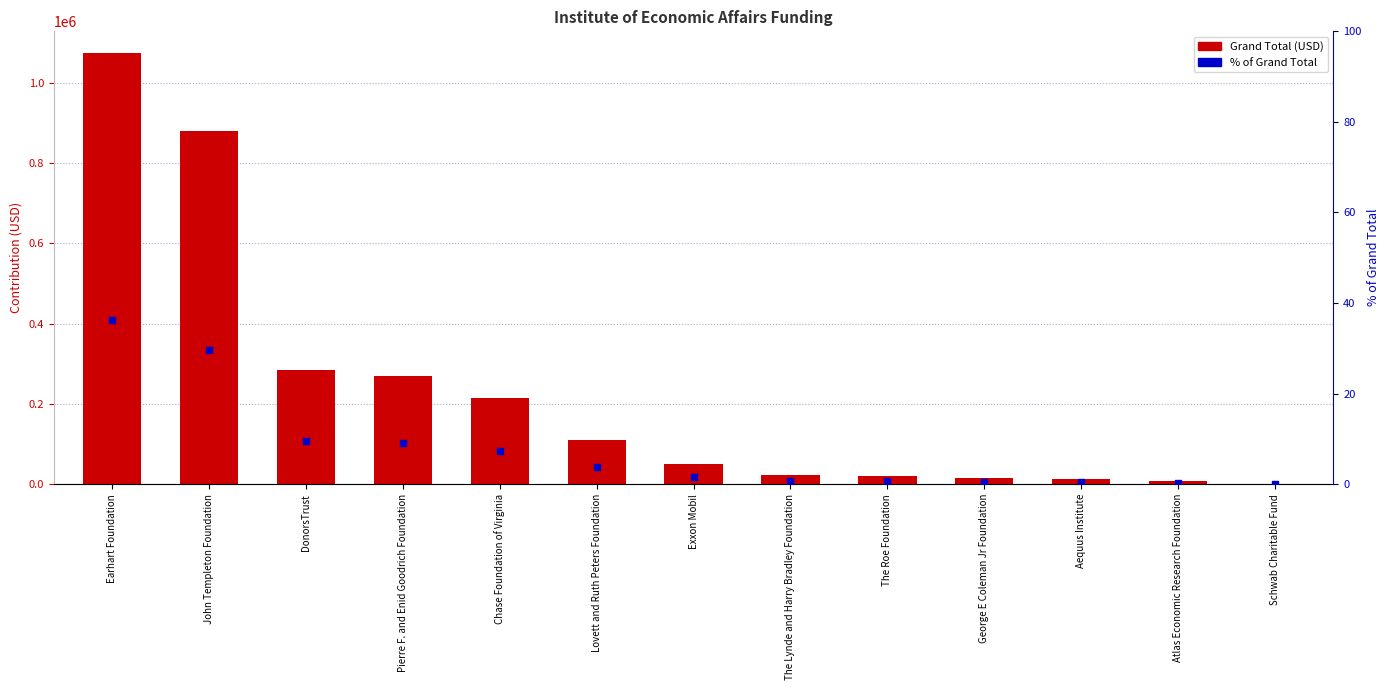

At which category is the sum across all series the highest?

Earhart Foundation